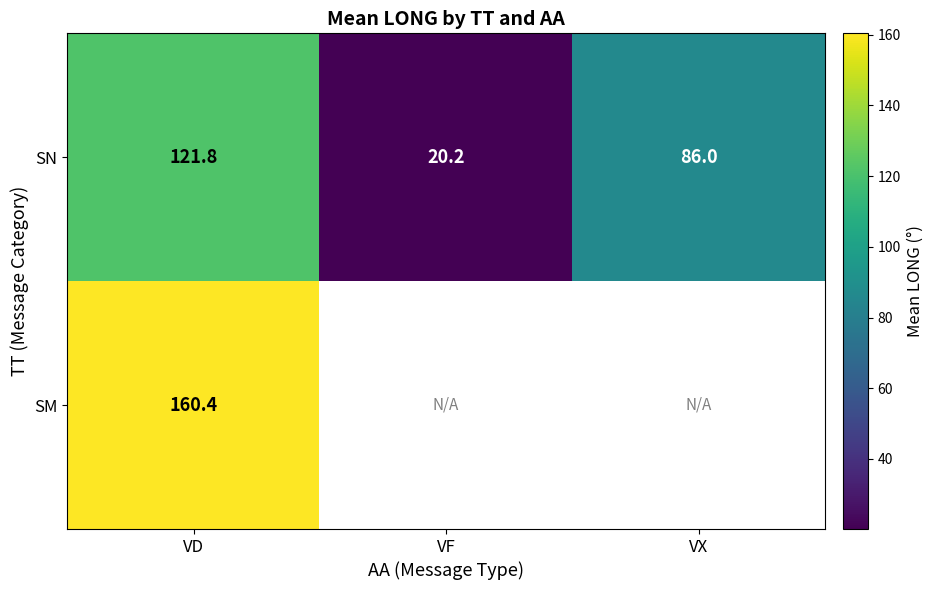

What is the difference between the SN values at VX and VD?

35.8